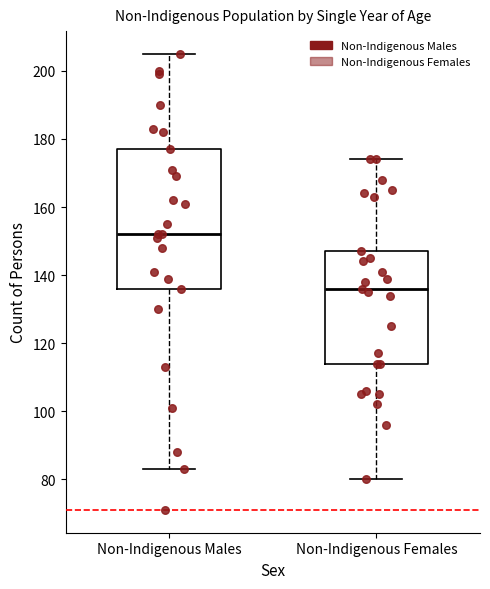

Which box's median line is the lowest?

Non-Indigenous Females